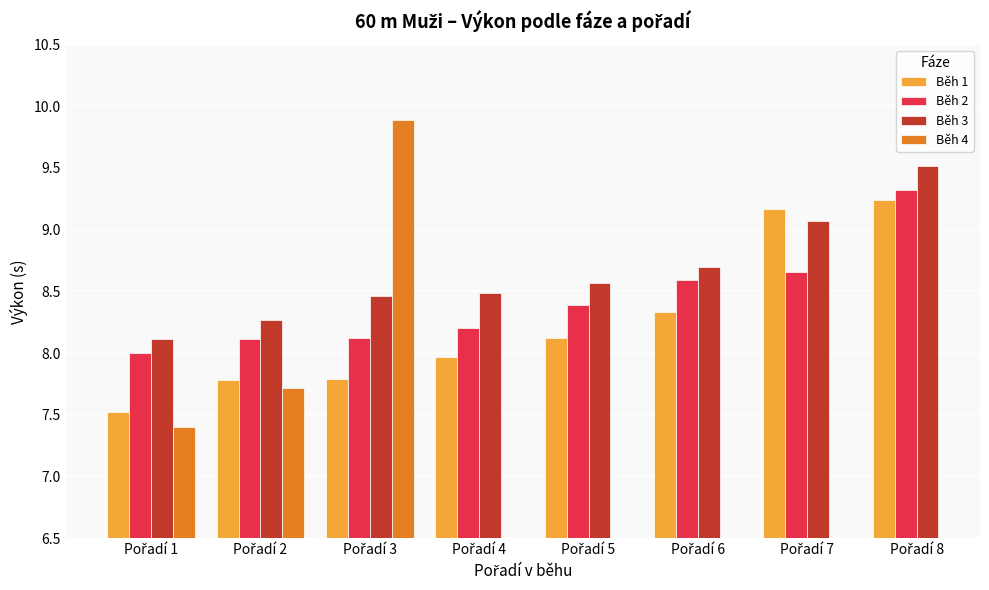

What is the smallest value displayed?

7.4